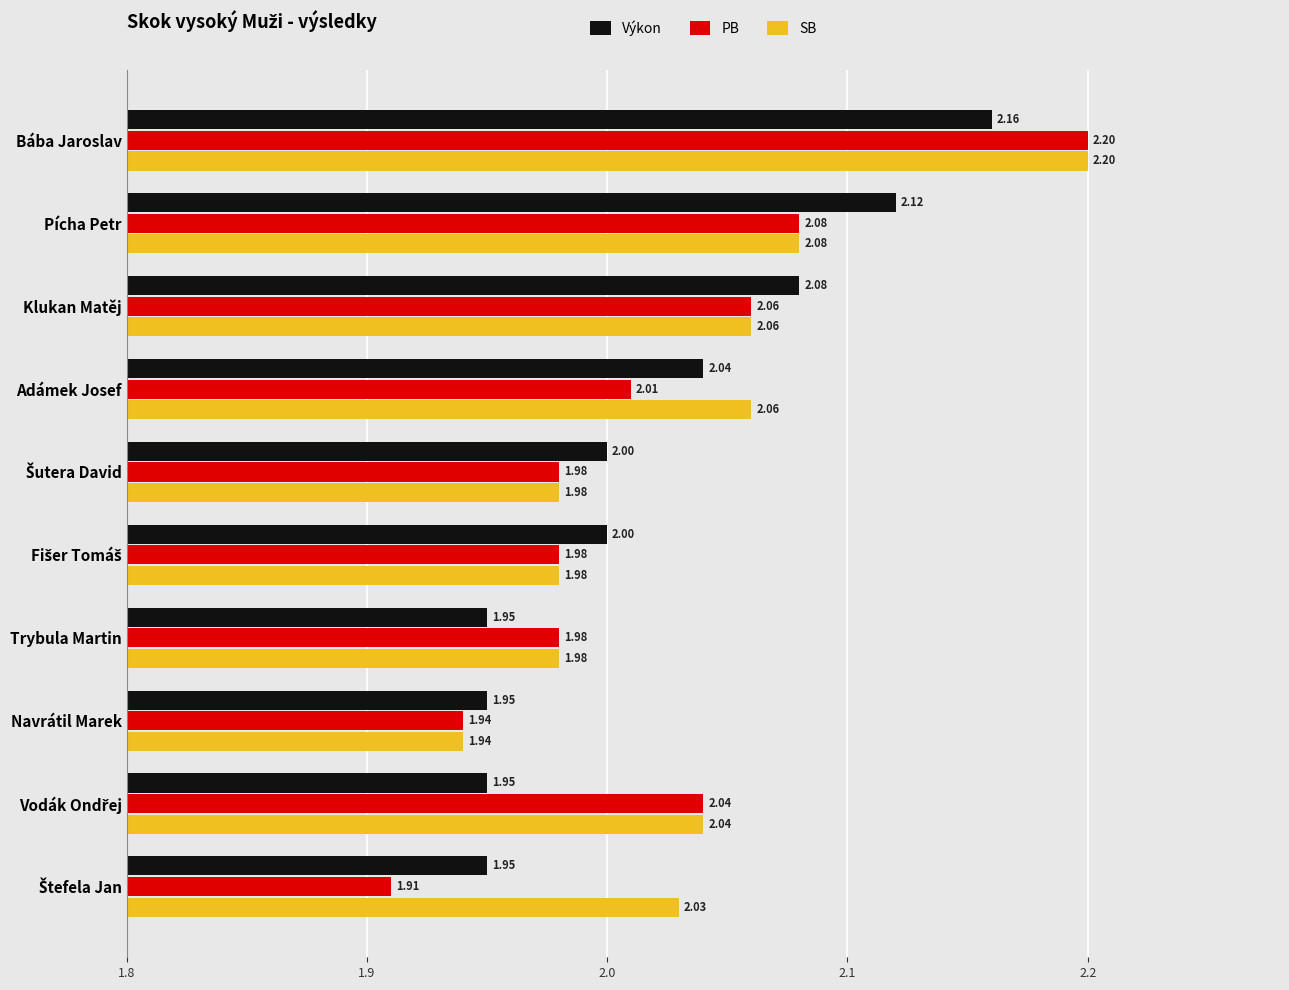

What is the sum of the SB values at Trybula Martin and Navrátil Marek?

3.9